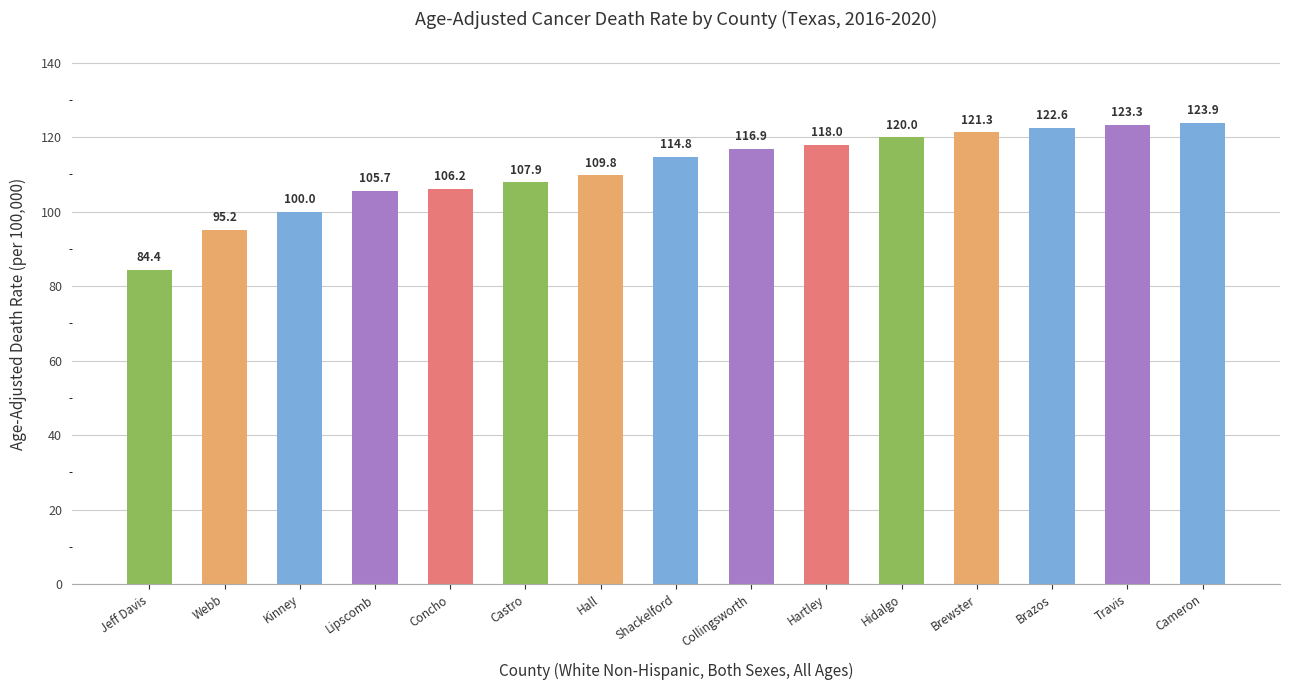

At which label is the value closest to 104?

Lipscomb